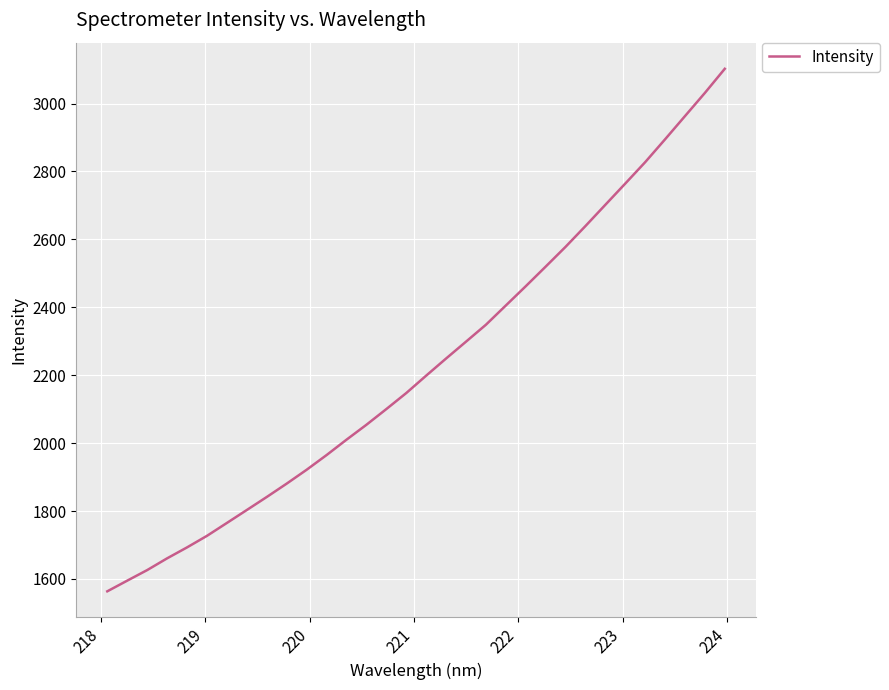

What is the maximum value shown in the chart?

3102.5